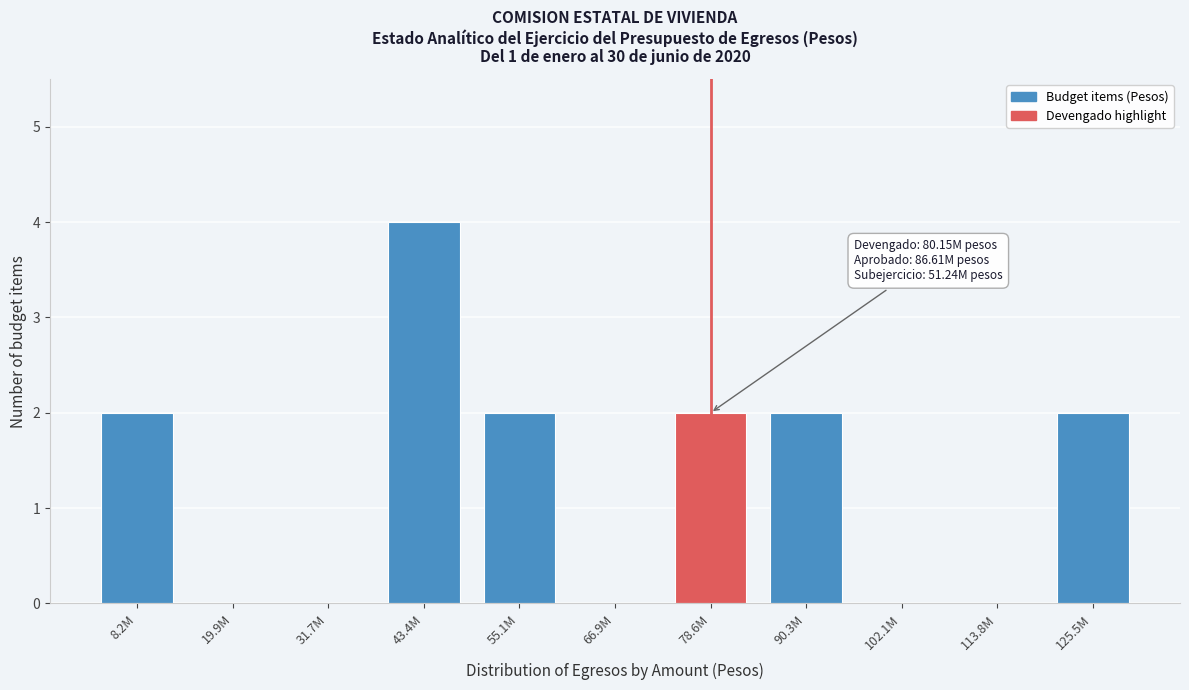

Reading left to right, list all the values displayed in this chart.

8.2M=2	19.9M=0	31.7M=0	43.4M=4	55.1M=2	66.9M=0	78.6M=2	90.3M=2	102.1M=0	113.8M=0	125.5M=2